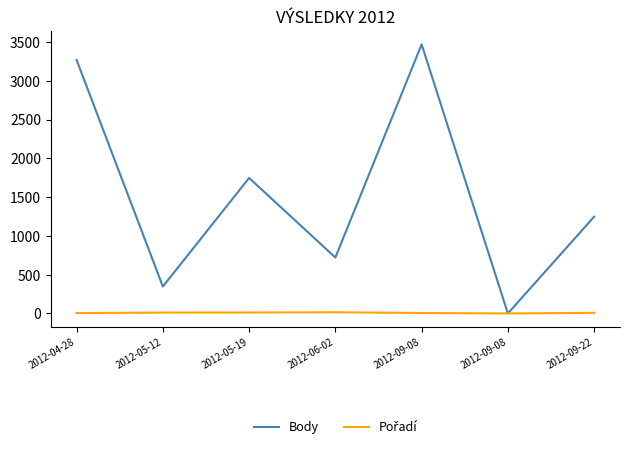

Which series has the largest range (max minus min)?

Body